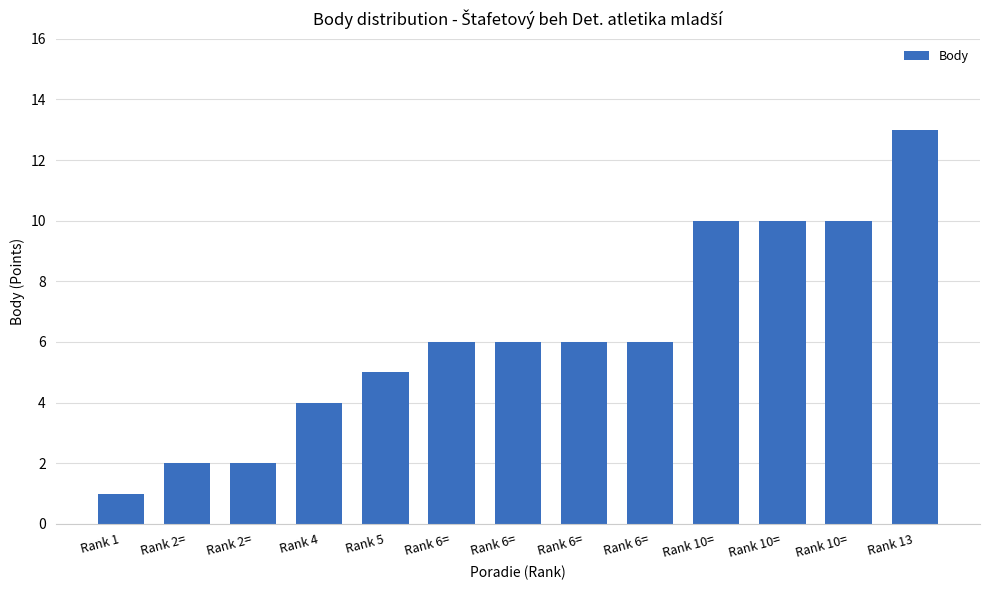

What is the approximate value at Rank 2=?

2